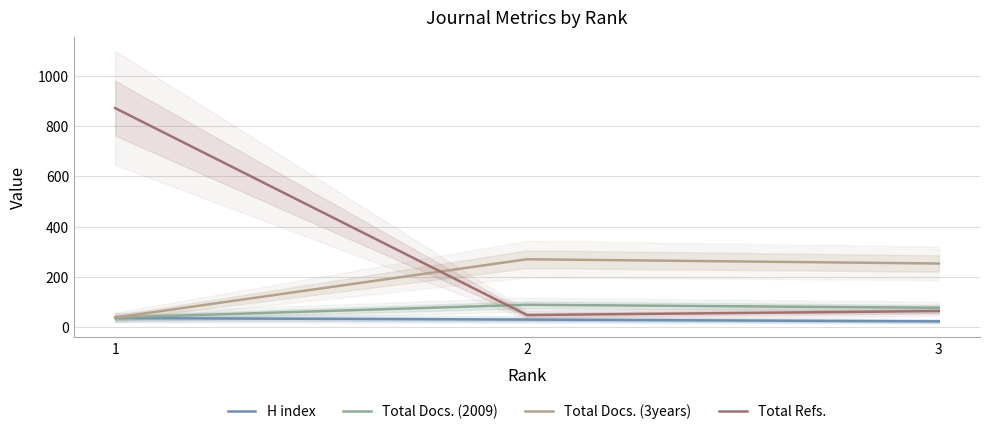

Between 1 and 3, which is larger?

1